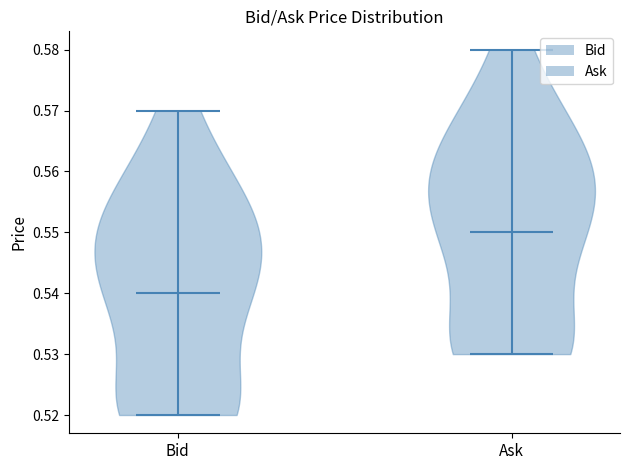

Where does the median line of the violin for Ask sit on the y-axis? The values are not printed on the chart, so give them approximately, as read against the axis.

0.55